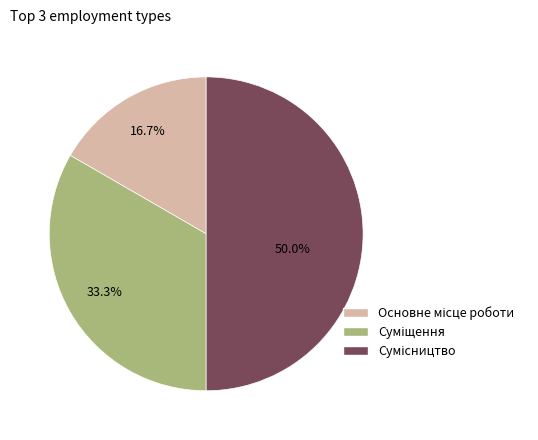

To the nearest percent, what portion does Сумісництво represent?

50%